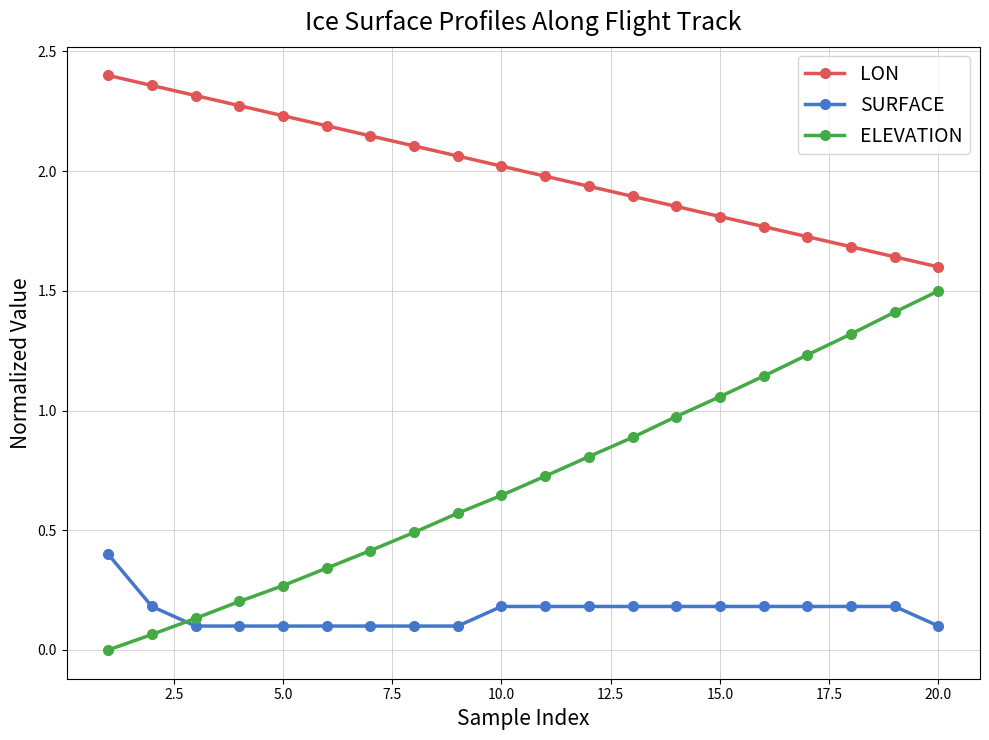

Rank the series by their average value, from highest to lowest.

LON, ELEVATION, SURFACE